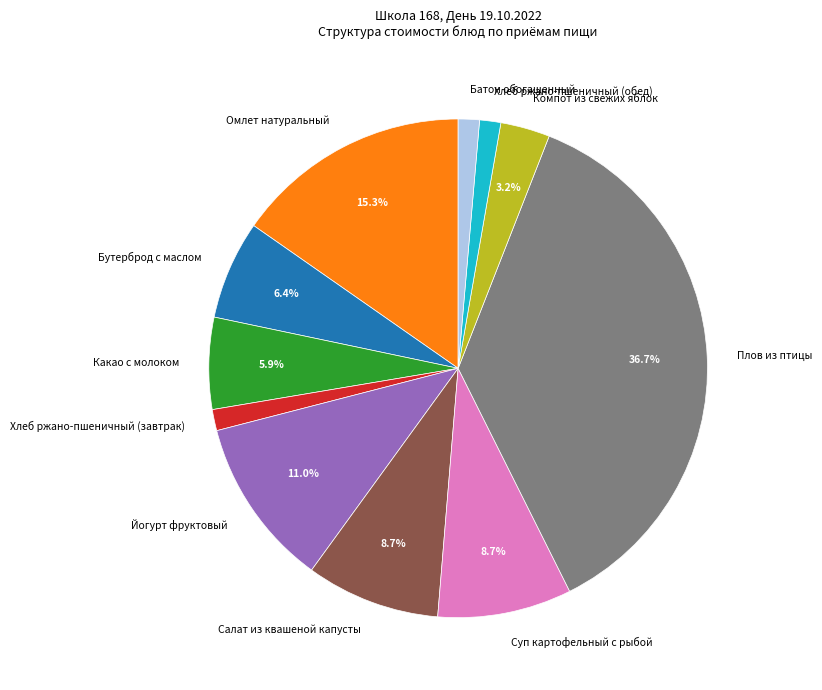

Which has a higher value, Какао с молоком or Компот из свежих яблок?

Какао с молоком